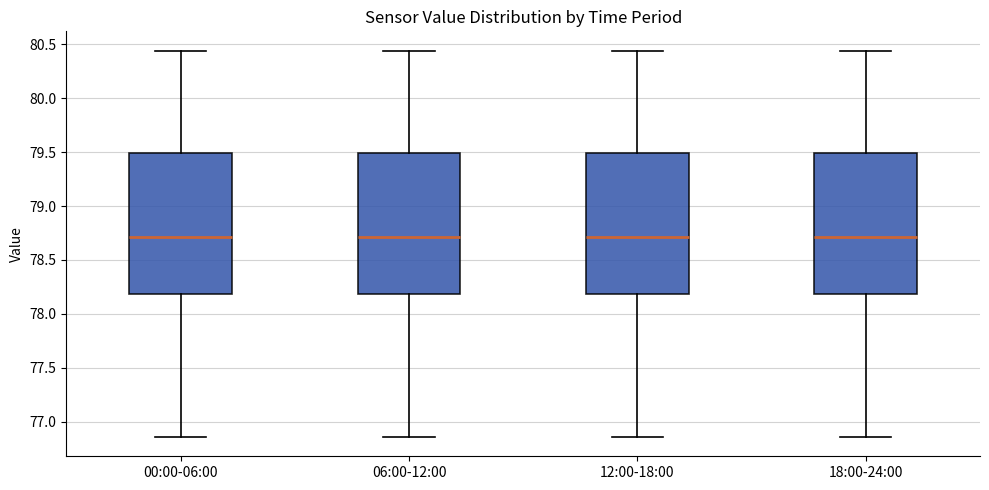

Where is the lower edge of the box for 18:00-24:00 on the y-axis? The values are not printed on the chart, so give them approximately, as read against the axis.

78.20